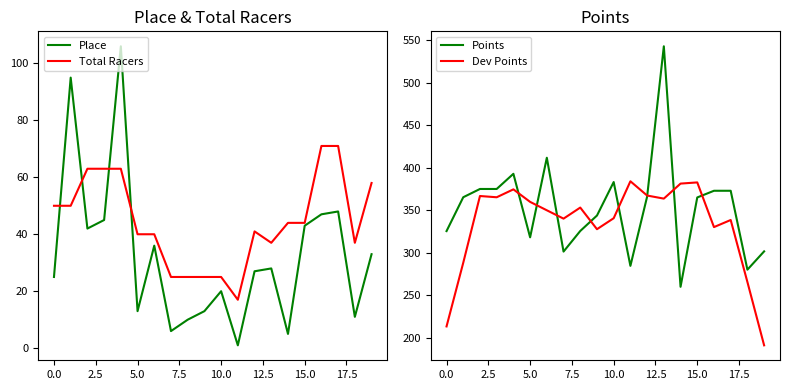

True or false: Dev Points and Total Racers cross at least once.

False